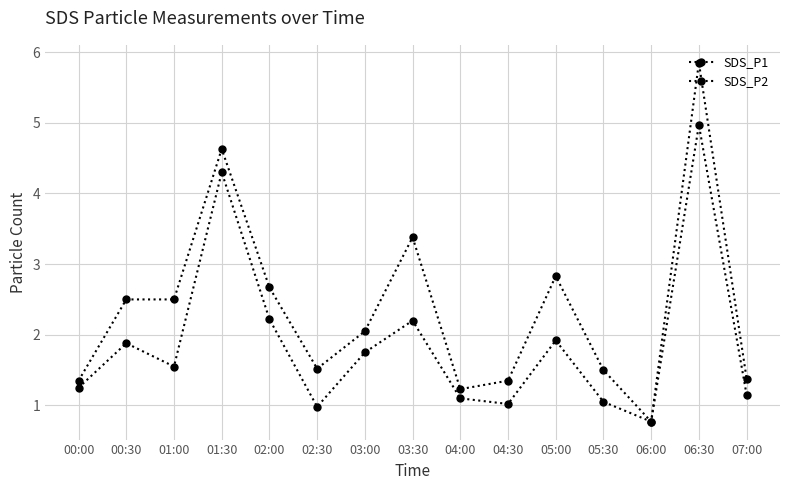

Does the chart have visible grid lines?

Yes